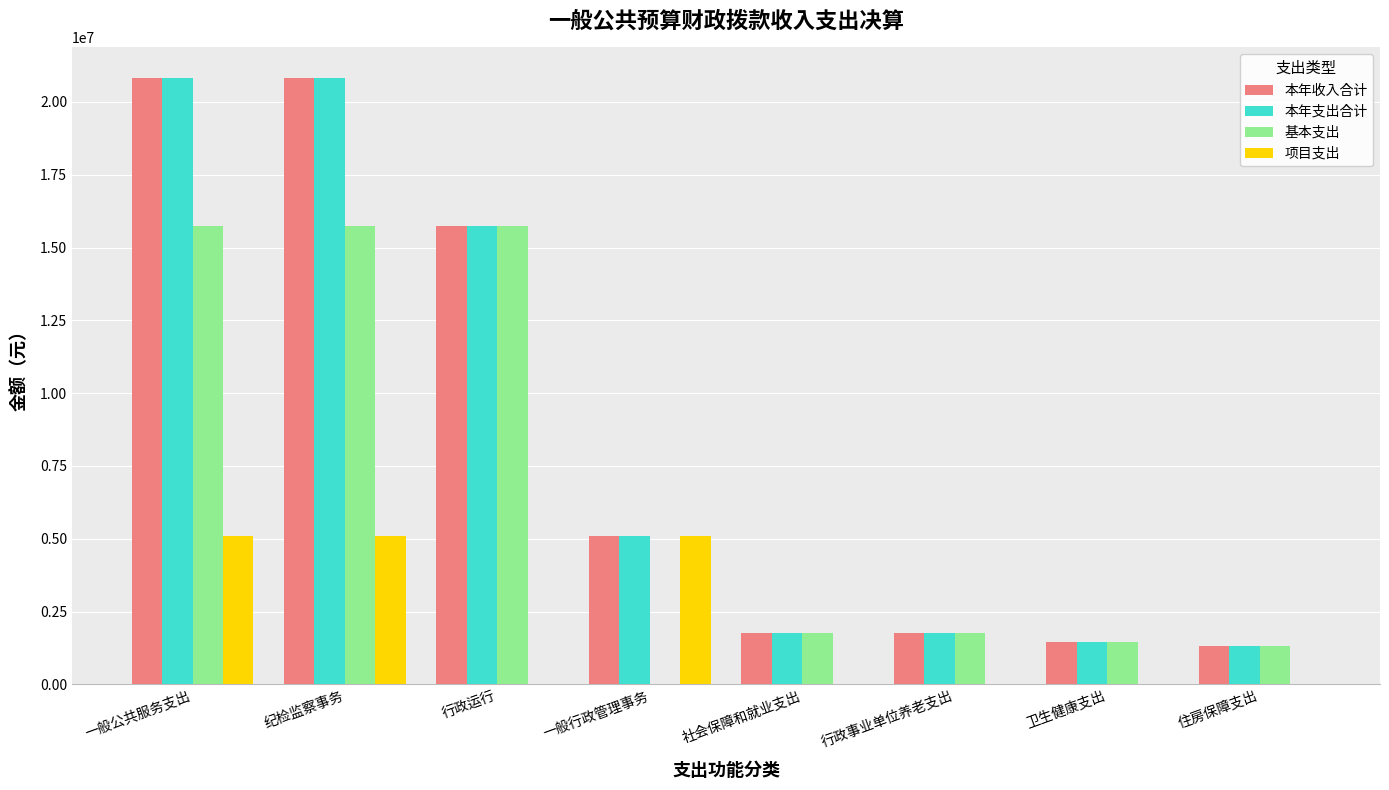

What is the sum of all 本年支出合计 values?

68765540.3